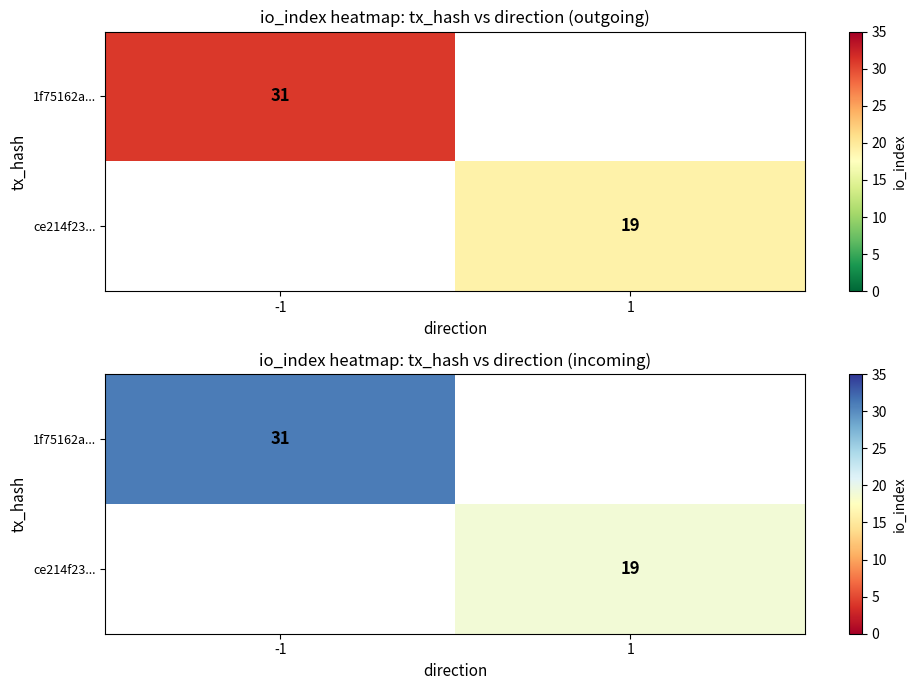

Is the value of 1f75162a... at 1 greater than the value of ce214f23... at 1?

No